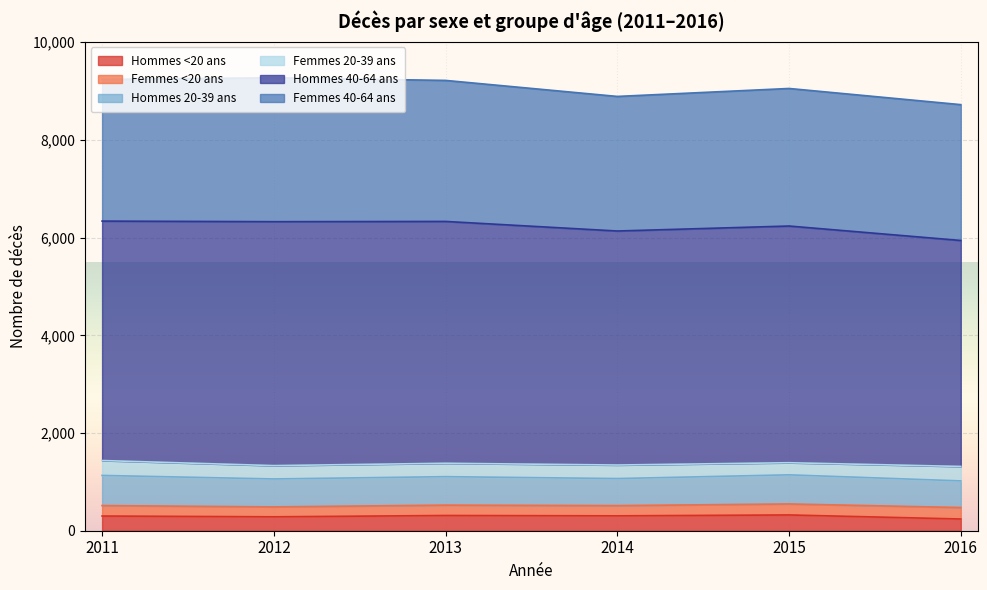

At how many categories does at least one series exceed 3673?

6